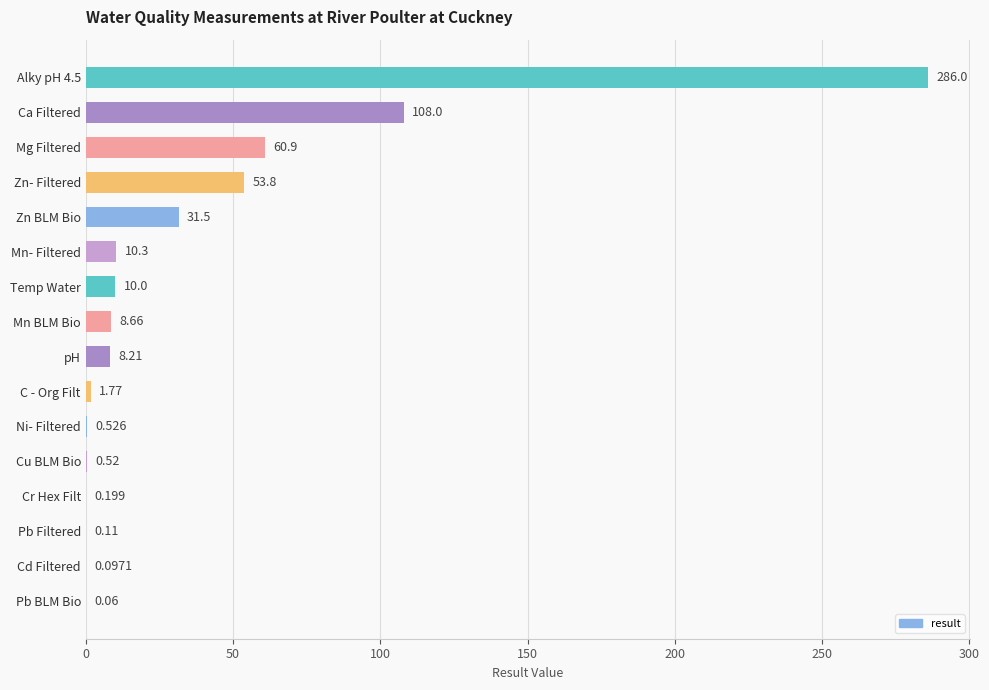

Between Cr Hex Filt and Mn BLM Bio, which is larger?

Mn BLM Bio